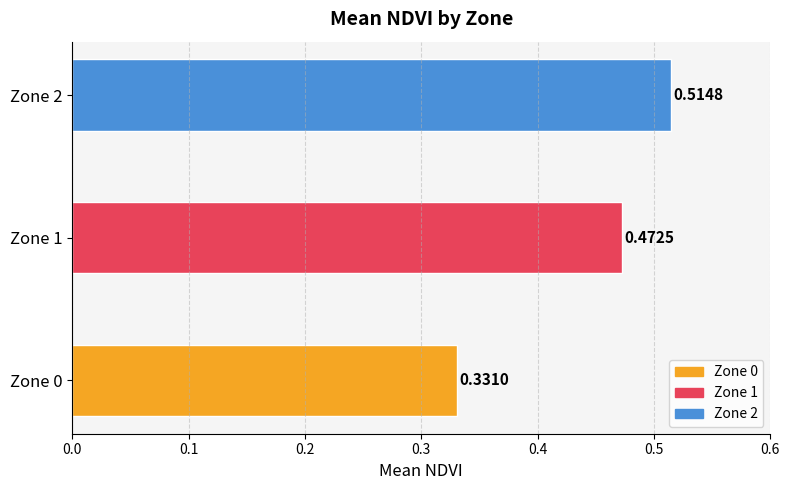

List the labels in order of value, largest first.

Zone 2, Zone 1, Zone 0